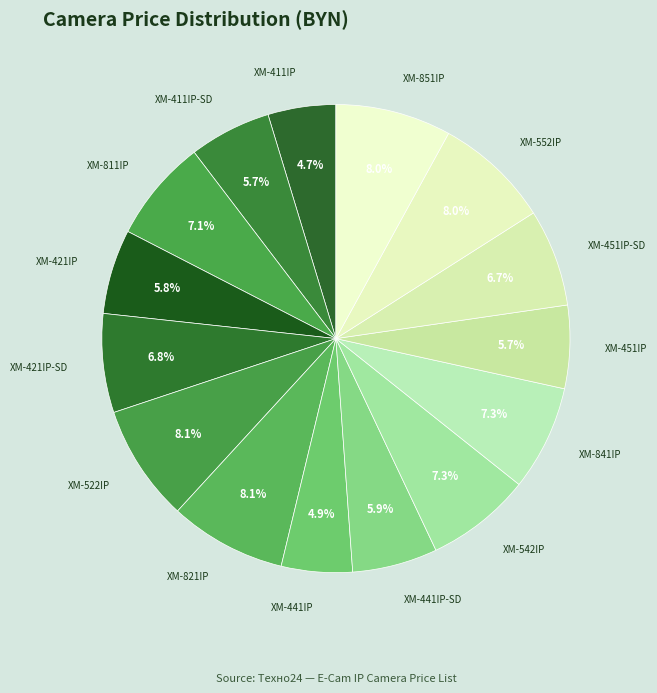

The XM-451IP slice represents 6% of the pie. True or false?

True